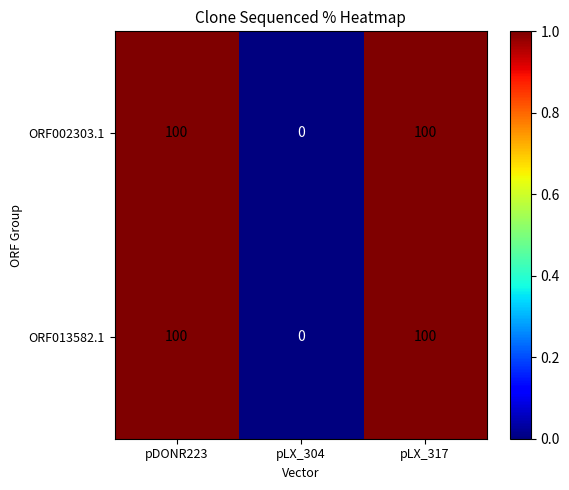

Is it true that ORF002303.1 equals 100 at pLX_317?

True